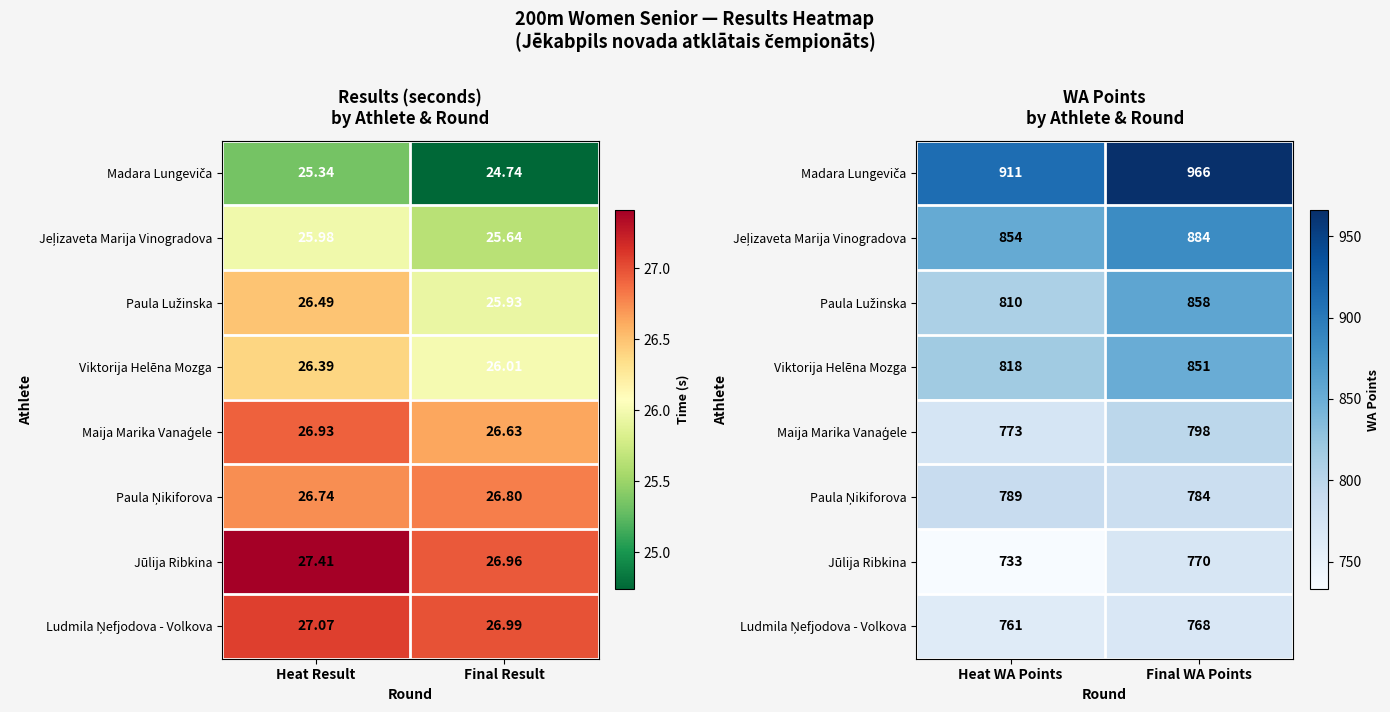

How many values in the Jūlija Ribkina series are below 770?

1